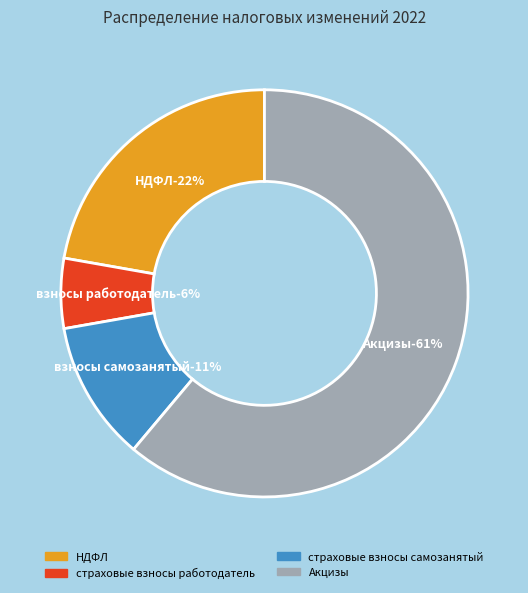

Count the number of slices in the pie.

4